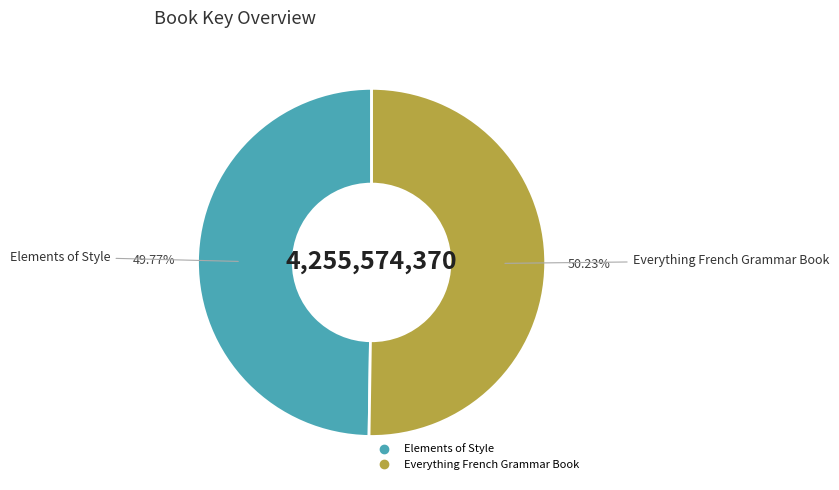

How many slices are in this pie chart?

2